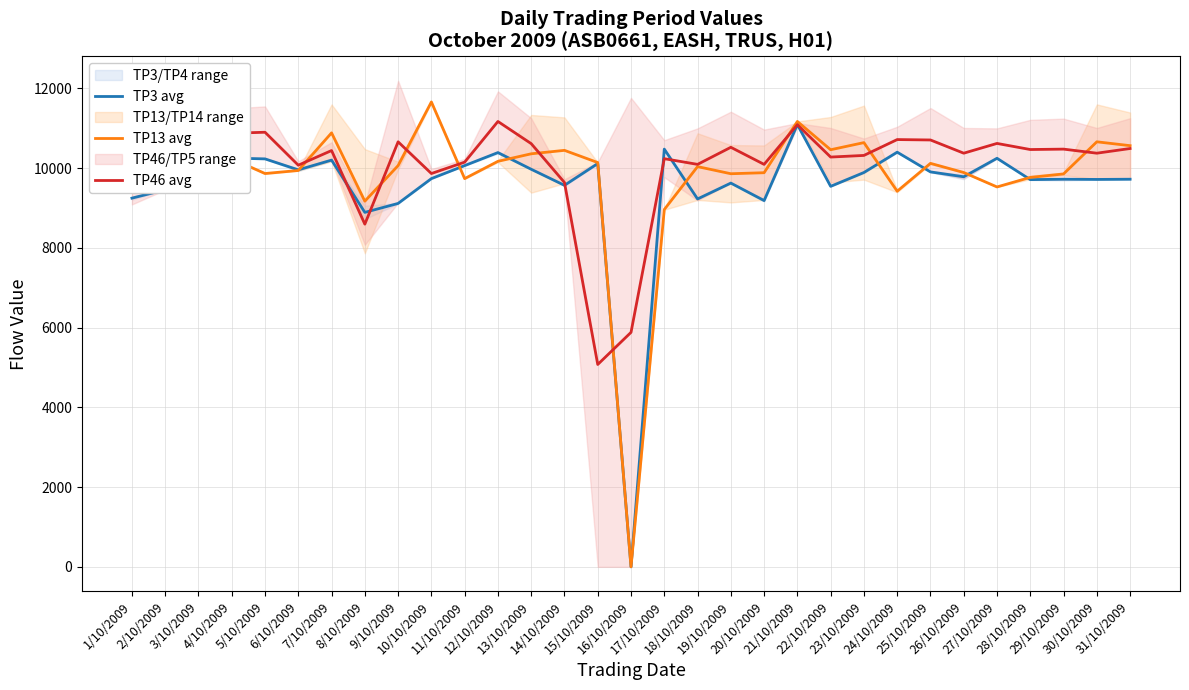

Between which two adjacent categories do TP46 avg and TP13 avg first intersect?

3/10/2009 and 4/10/2009